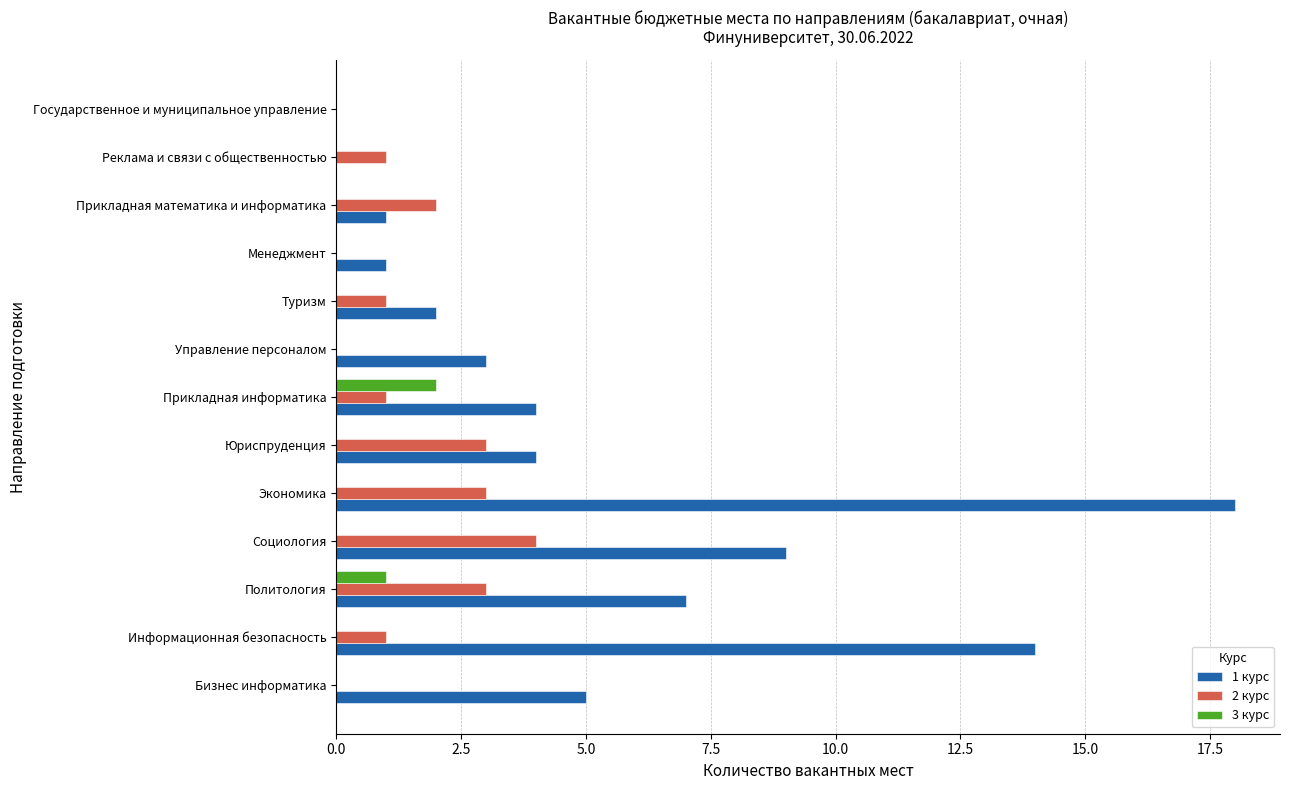

What is the total value across all series at Юриспруденция?

7